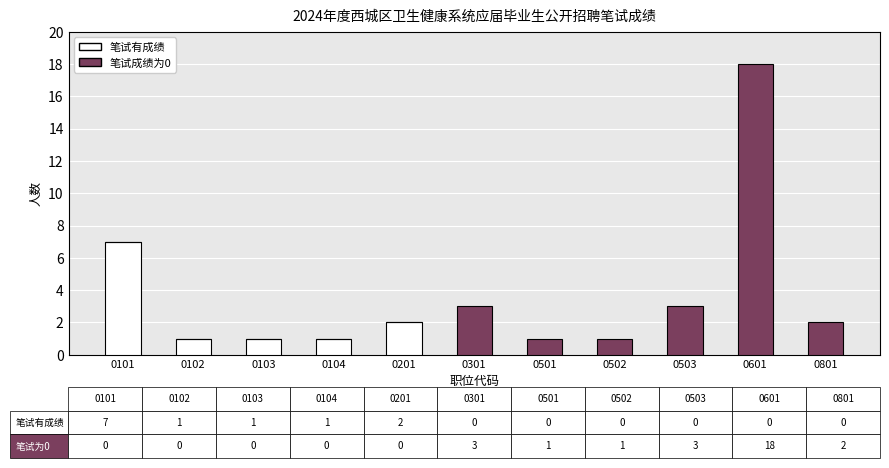

What is the sum of all 笔试有成绩 values?

12